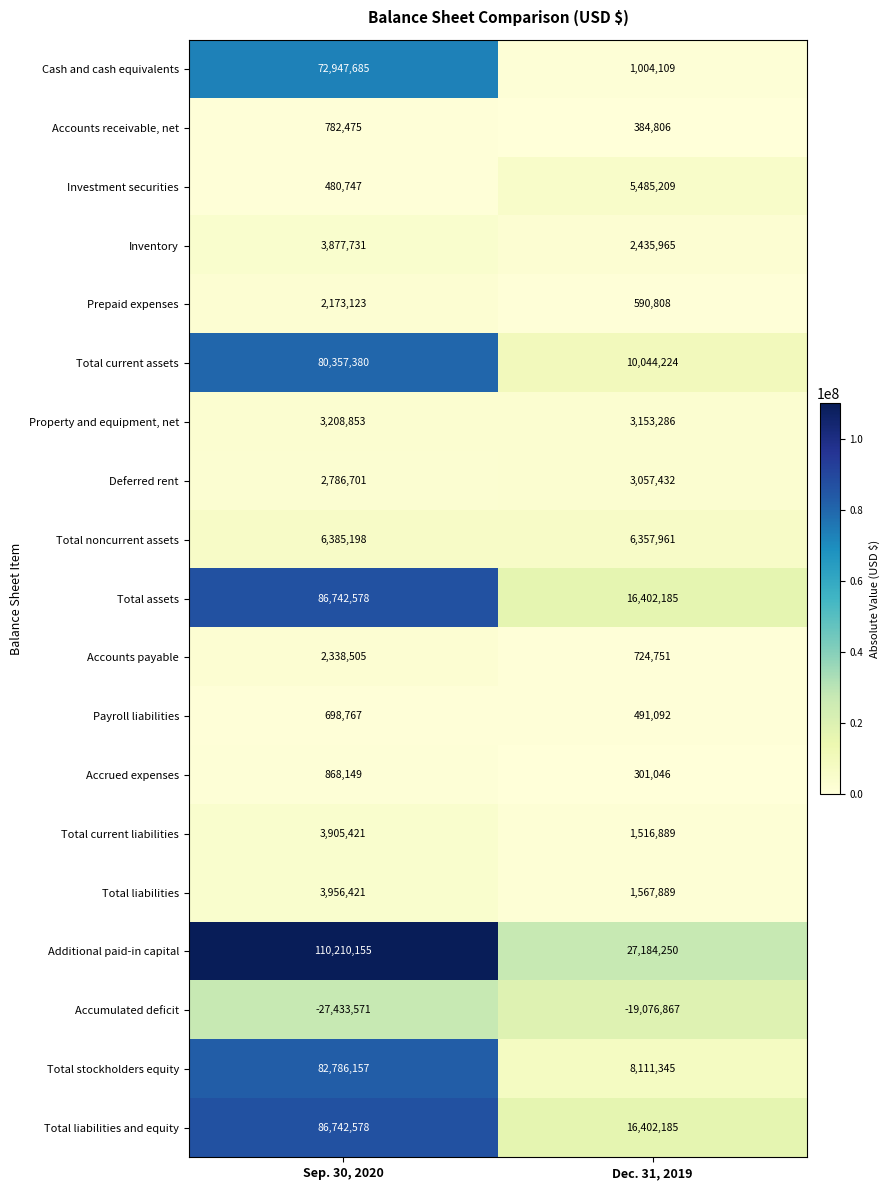

At which label is Accumulated deficit closest to -23255219?

Sep. 30, 2020